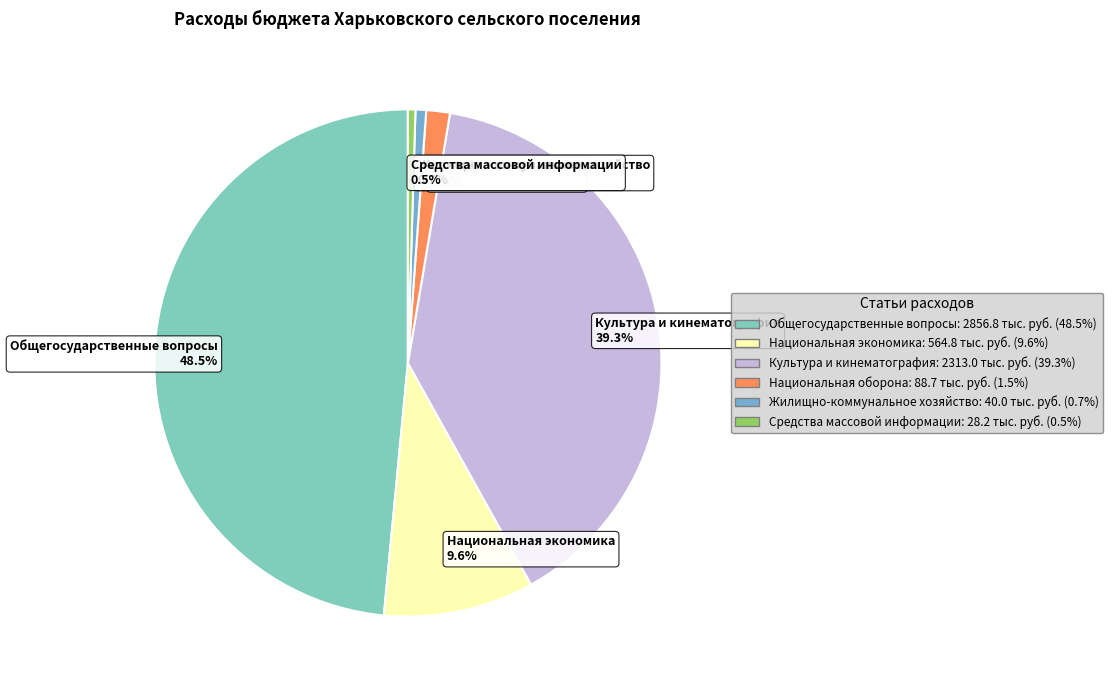

What is the ratio of the value at Культура и кинематография to the value at Средства массовой информации?

82.0